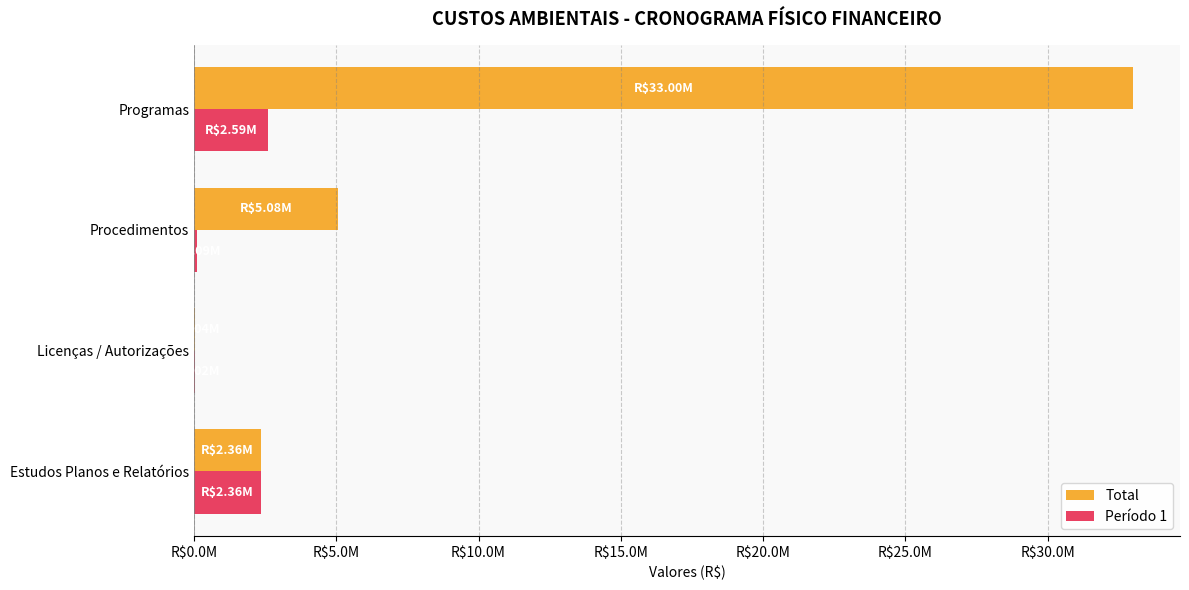

At how many categories does at least one series exceed 336520?

3